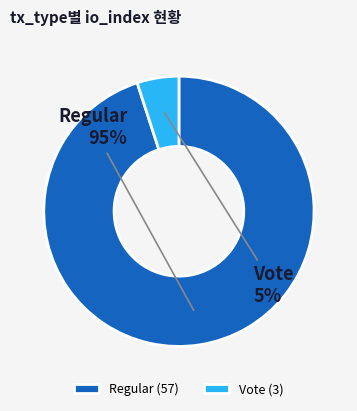

Does any single category account for the majority?

Yes